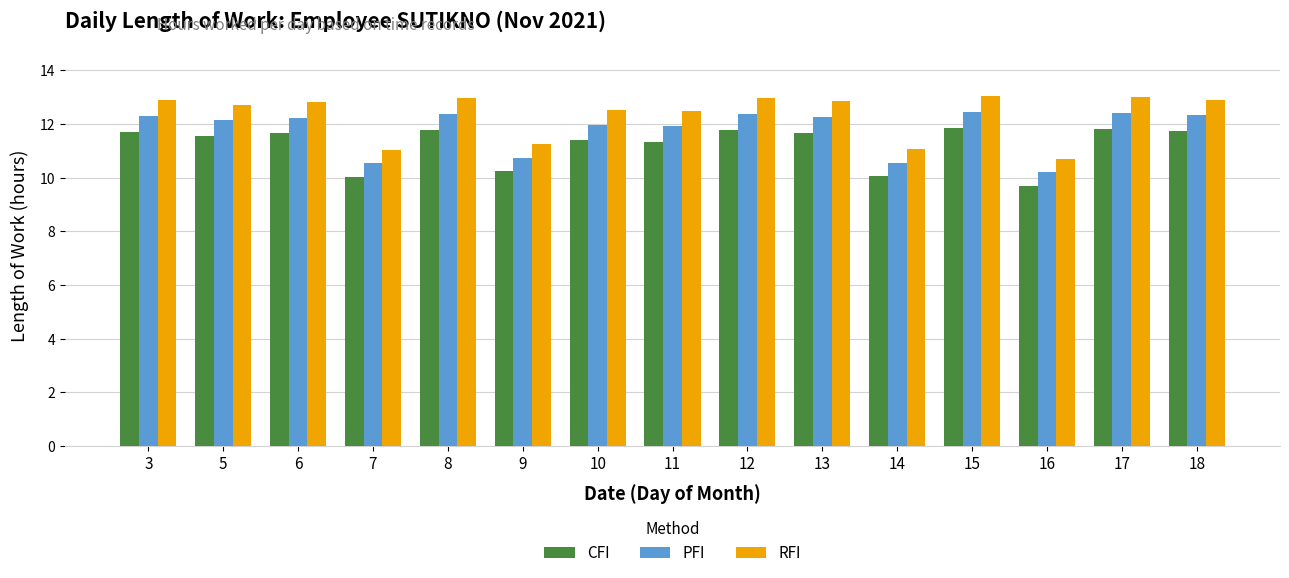

What is the lowest value of the CFI series?

9.7